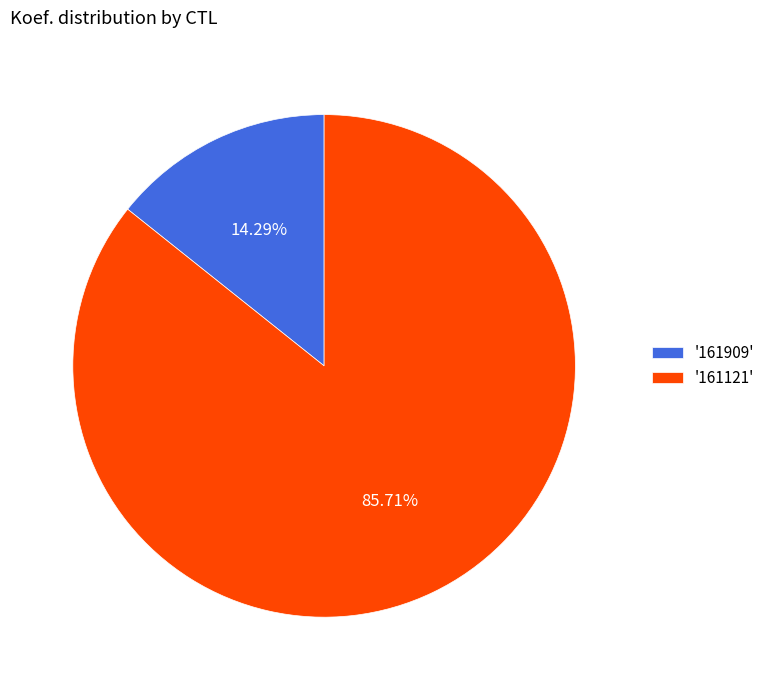

Count the number of slices in the pie.

2